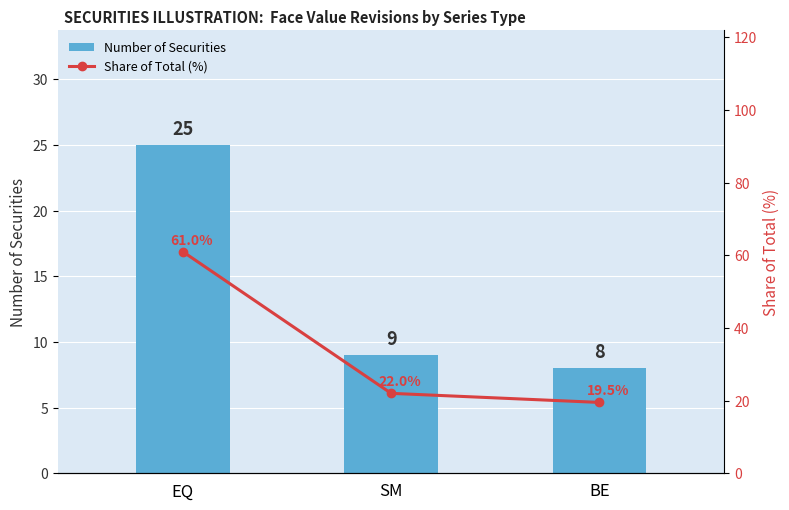

Is it true that Number of Securities equals 25.0 at EQ?

True